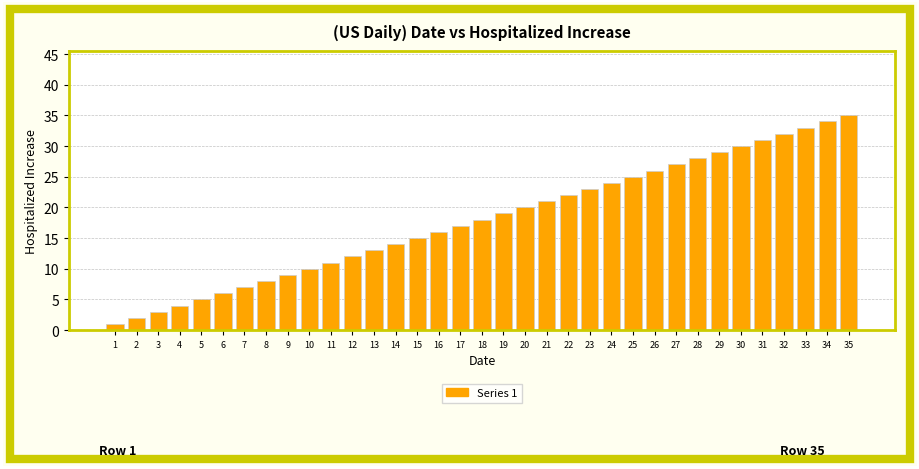

What is the maximum value shown in the chart?

35